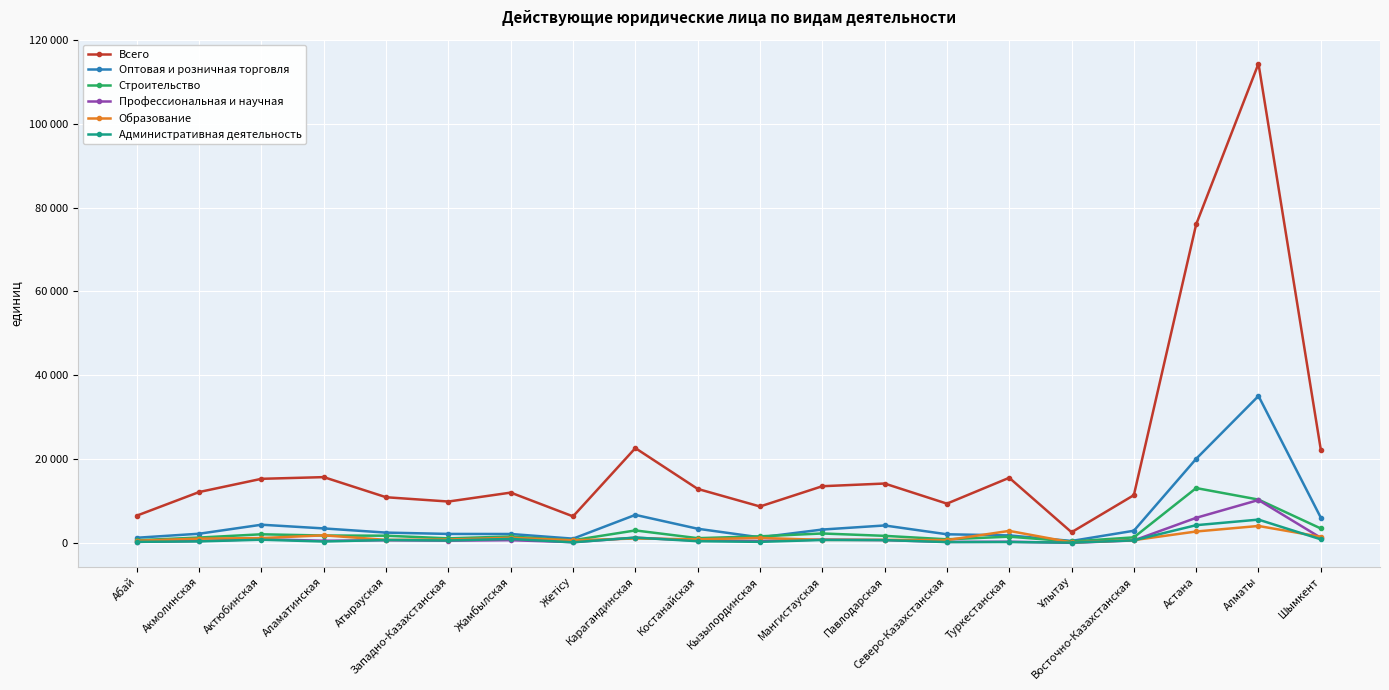

What are all the series names shown in the legend?

Всего, Оптовая и розничная торговля, Строительство, Профессиональная и научная, Образование, Административная деятельность